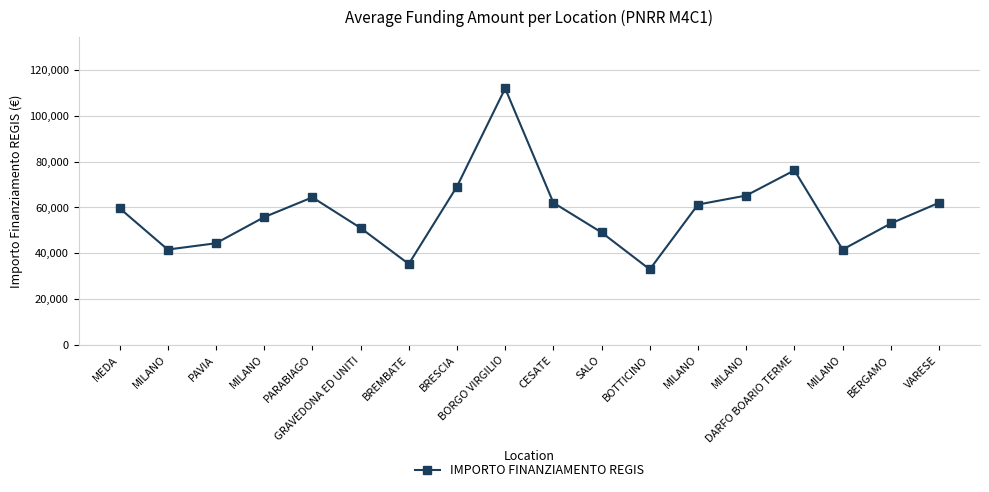

Does the chart have visible grid lines?

Yes